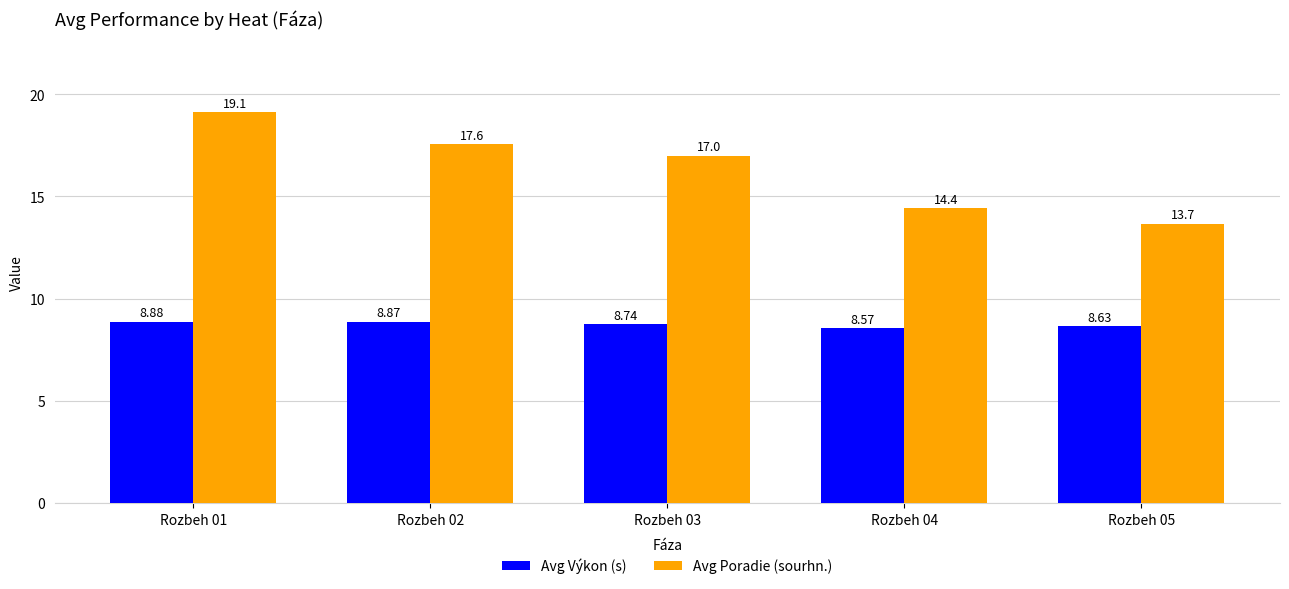

Rank the categories by Avg Výkon (s) value from lowest to highest.

Rozbeh 04, Rozbeh 05, Rozbeh 03, Rozbeh 02, Rozbeh 01